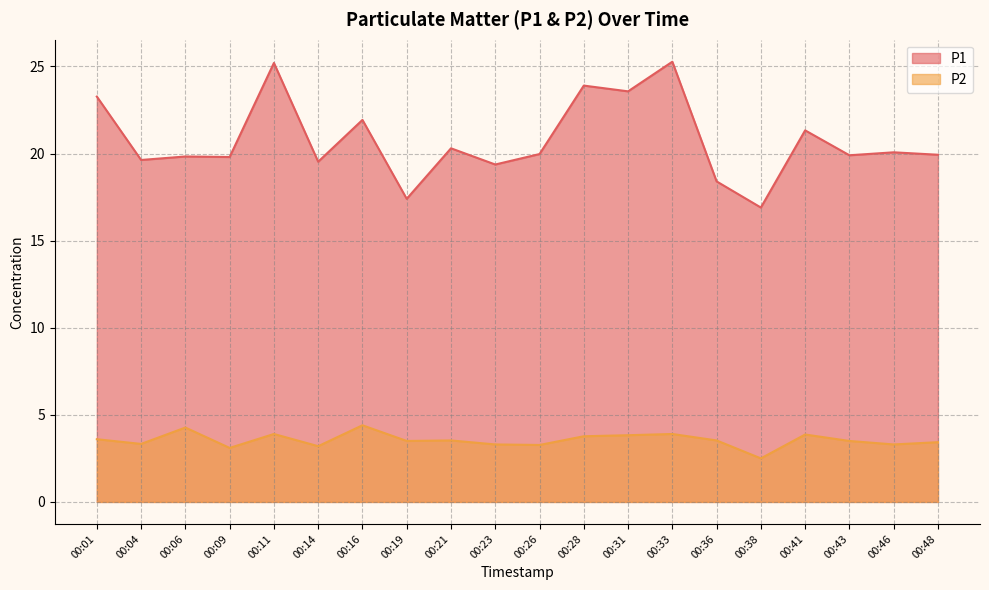

What is the sum of all P1 values?

415.5